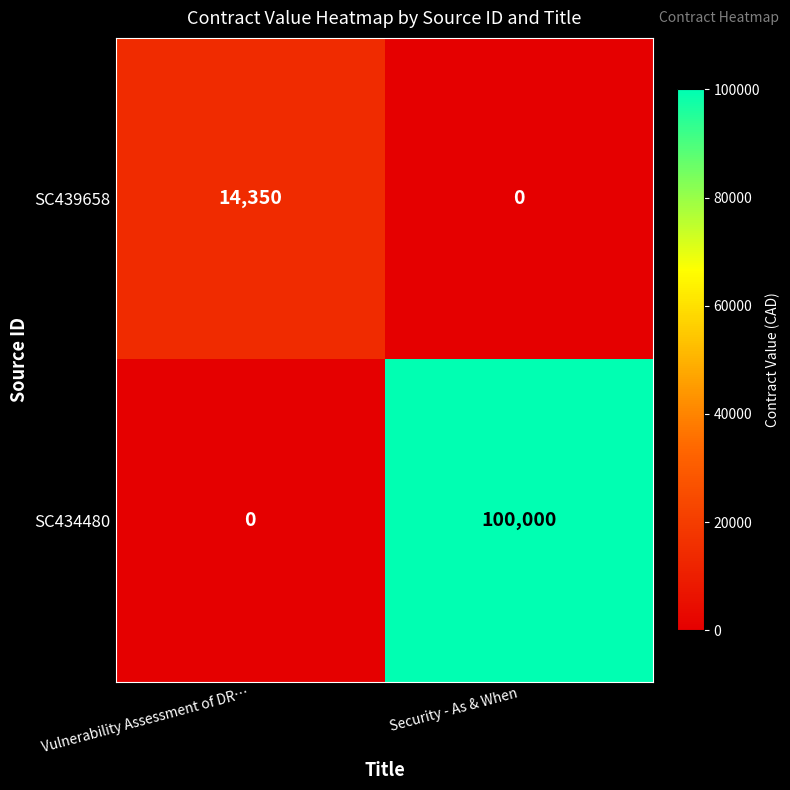

What is the spread (max minus min) of values at Security - As & When?

100000